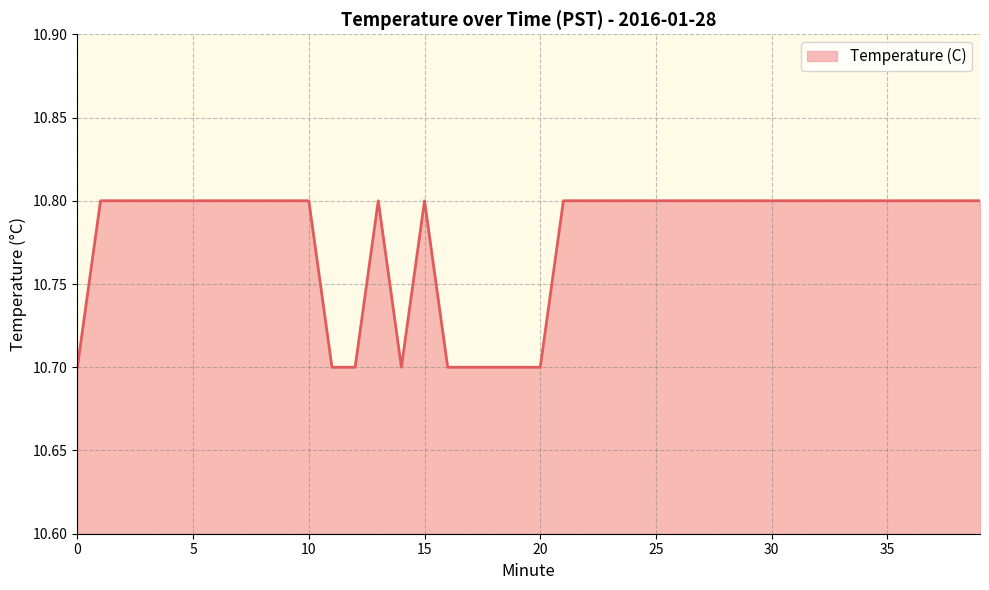

Reading right to left, what are all the values shown in this chart?

10.8	10.8	10.8	10.8	10.8	10.8	10.8	10.8	10.8	10.8	10.8	10.8	10.8	10.8	10.8	10.8	10.8	10.8	10.8	10.7	10.7	10.7	10.7	10.7	10.8	10.7	10.8	10.7	10.7	10.8	10.8	10.8	10.8	10.8	10.8	10.8	10.8	10.8	10.8	10.7